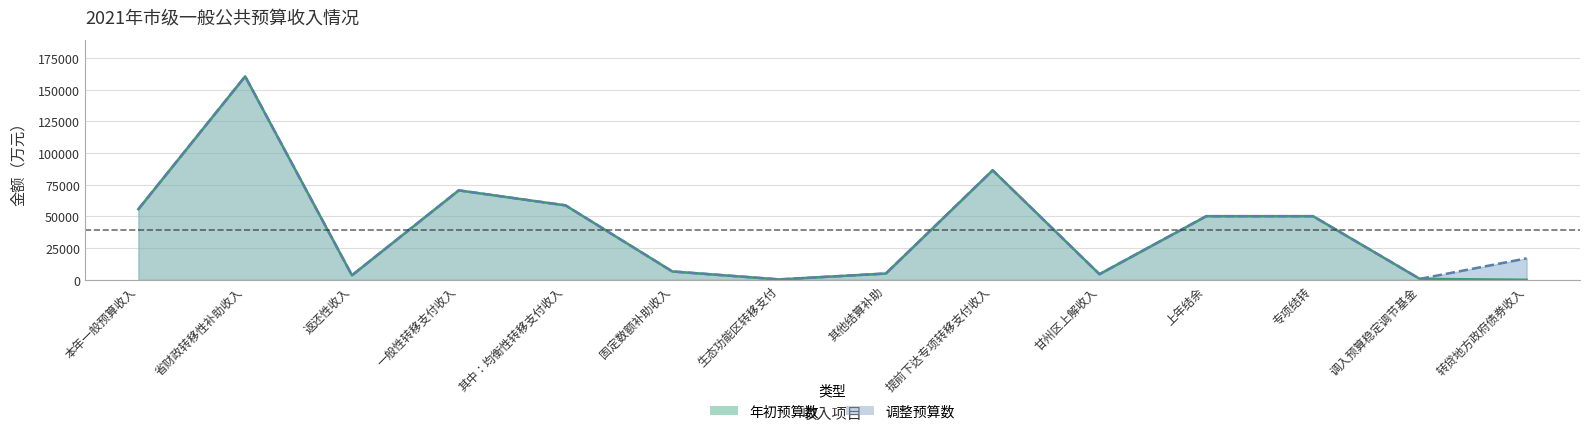

How many categories are shown in the chart?

14